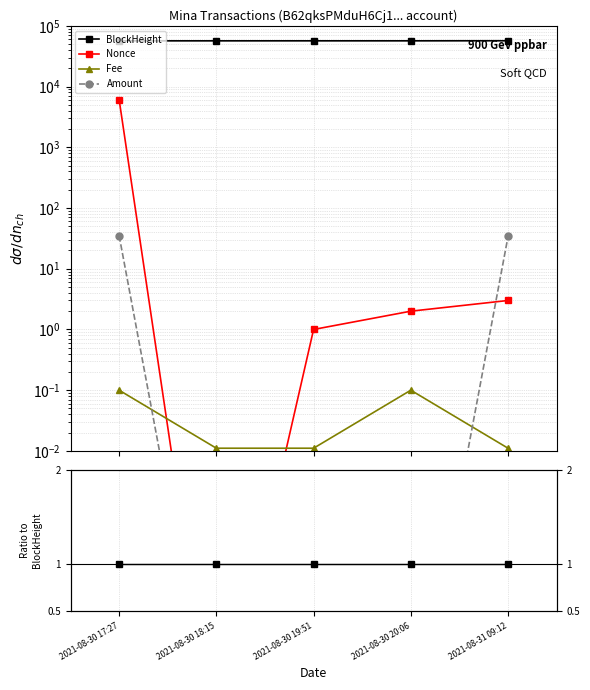

Rank the series at 2021-08-31 09:12 from highest to lowest value.

BlockHeight, Amount, Nonce, Fee